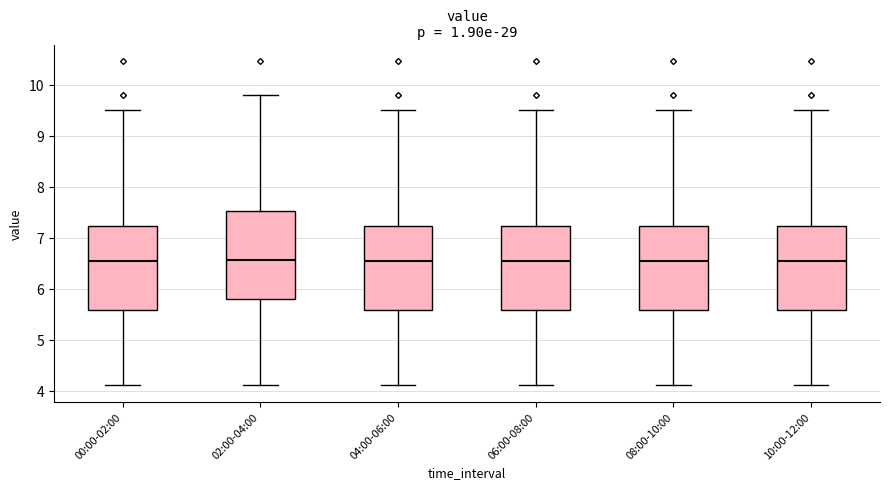

Reading left to right, transcribe this box plot: for each box, give where its median line is, the range the box spans, and where its two whiskers end, as read against the y-axis. The values are not printed on the chart, so give them approximately, as read against the axis.

00:00-02:00: median 6.5, box 5.6 to 7.2, whiskers 4.1 to 9.5
02:00-04:00: median 6.6, box 5.8 to 7.5, whiskers 4.1 to 9.8
04:00-06:00: median 6.5, box 5.6 to 7.2, whiskers 4.1 to 9.5
06:00-08:00: median 6.5, box 5.6 to 7.2, whiskers 4.1 to 9.5
08:00-10:00: median 6.5, box 5.6 to 7.2, whiskers 4.1 to 9.5
10:00-12:00: median 6.5, box 5.6 to 7.2, whiskers 4.1 to 9.5